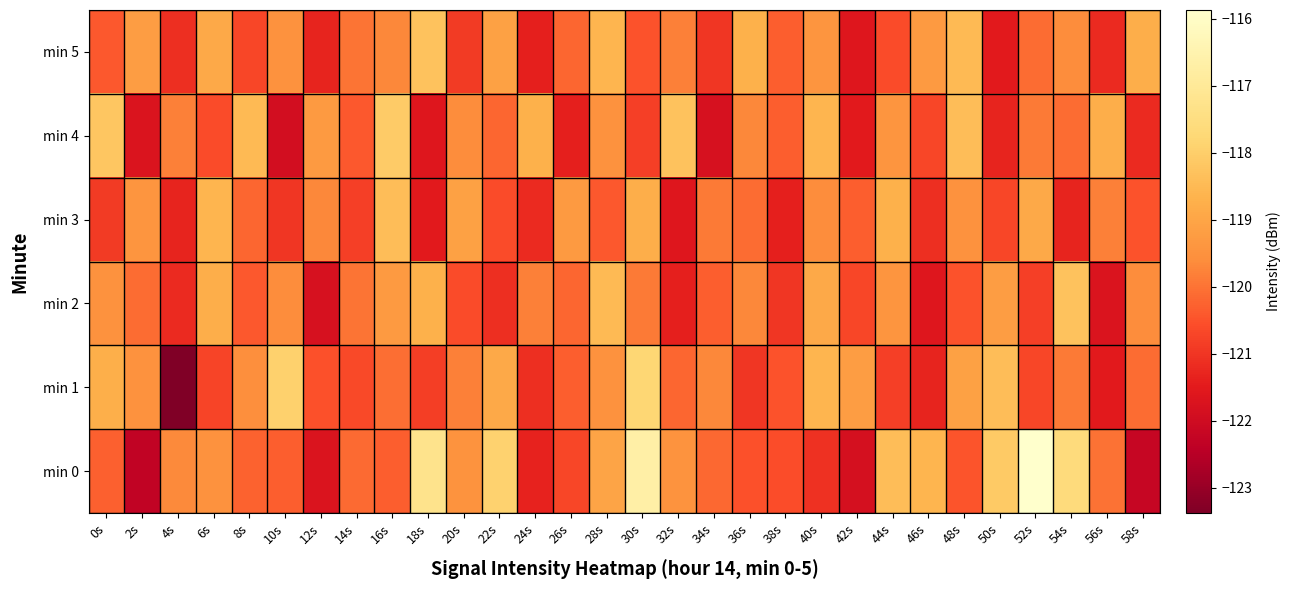

Reading left to right, extract all data points from this chart.

min 0: 0s=-120.3	2s=-122.3	4s=-119.7	6s=-119.5	8s=-120.3	10s=-120.3	12s=-121.7	14s=-120.1	16s=-120.3	18s=-117.3	20s=-119.5	22s=-117.9	24s=-121.3	26s=-120.7	28s=-119.0	30s=-116.7	32s=-119.5	34s=-120.2	36s=-120.5	38s=-120.6	40s=-121.1	42s=-121.8	44s=-118.4	46s=-118.6	48s=-120.4	50s=-118.1	52s=-115.9	54s=-117.6	56s=-120.0	58s=-122.2
min 1: 0s=-118.7	2s=-119.5	4s=-123.4	6s=-120.7	8s=-119.6	10s=-118.0	12s=-120.5	14s=-120.6	16s=-120.1	18s=-120.9	20s=-119.8	22s=-118.9	24s=-121.1	26s=-120.3	28s=-119.5	30s=-117.8	32s=-120.2	34s=-119.7	36s=-121.0	38s=-120.5	40s=-118.6	42s=-119.2	44s=-120.8	46s=-121.3	48s=-119.1	50s=-118.4	52s=-120.7	54s=-119.9	56s=-121.5	58s=-120.1
min 2: 0s=-119.5	2s=-120.1	4s=-121.2	6s=-118.8	8s=-120.4	10s=-119.6	12s=-121.8	14s=-120.0	16s=-119.3	18s=-118.7	20s=-120.6	22s=-121.1	24s=-119.8	26s=-120.2	28s=-118.5	30s=-119.9	32s=-121.4	34s=-120.3	36s=-119.7	38s=-121.0	40s=-118.9	42s=-120.7	44s=-119.4	46s=-121.6	48s=-120.5	50s=-119.2	52s=-120.8	54s=-118.3	56s=-121.7	58s=-119.6
min 3: 0s=-120.9	2s=-119.4	4s=-121.3	6s=-118.6	8s=-120.2	10s=-121.0	12s=-119.7	14s=-120.8	16s=-118.4	18s=-121.5	20s=-119.1	22s=-120.6	24s=-121.2	26s=-119.3	28s=-120.4	30s=-118.8	32s=-121.6	34s=-119.9	36s=-120.1	38s=-121.4	40s=-119.6	42s=-120.3	44s=-118.7	46s=-121.1	48s=-119.5	50s=-120.7	52s=-118.9	54s=-121.3	56s=-119.8	58s=-120.5
min 4: 0s=-118.2	2s=-121.7	4s=-119.8	6s=-120.6	8s=-118.5	10s=-121.9	12s=-119.3	14s=-120.4	16s=-118.1	18s=-121.6	20s=-119.6	22s=-120.2	24s=-118.7	26s=-121.4	28s=-119.5	30s=-120.8	32s=-118.3	34s=-121.8	36s=-119.7	38s=-120.3	40s=-118.6	42s=-121.5	44s=-119.4	46s=-120.7	48s=-118.4	50s=-121.3	52s=-119.9	54s=-120.1	56s=-118.8	58s=-121.2
min 5: 0s=-120.4	2s=-119.2	4s=-121.1	6s=-118.9	8s=-120.7	10s=-119.5	12s=-121.3	14s=-120.0	16s=-119.7	18s=-118.3	20s=-120.9	22s=-119.1	24s=-121.4	26s=-120.2	28s=-118.6	30s=-120.5	32s=-119.8	34s=-121.0	36s=-118.7	38s=-120.3	40s=-119.4	42s=-121.6	44s=-120.6	46s=-119.3	48s=-118.5	50s=-121.5	52s=-120.1	54s=-119.6	56s=-121.2	58s=-118.8